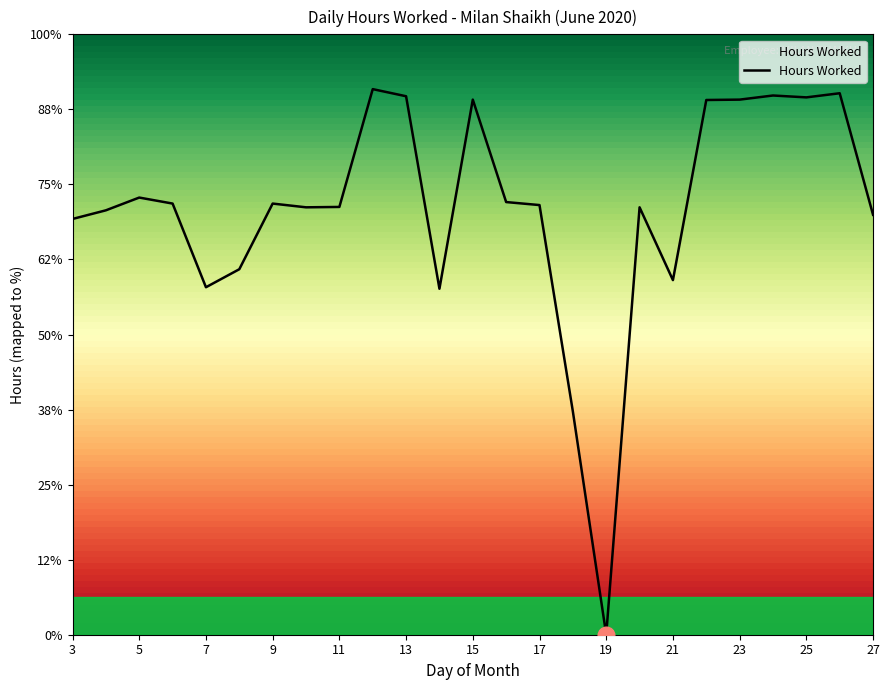

How many data points does each series have?

25